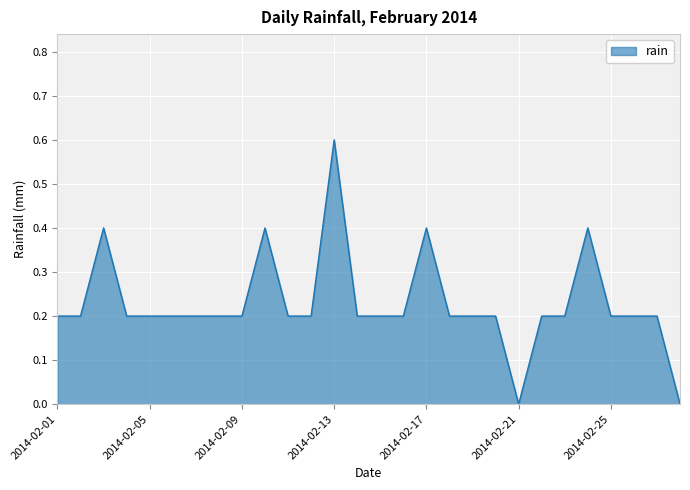

How many lines are shown in the chart?

1